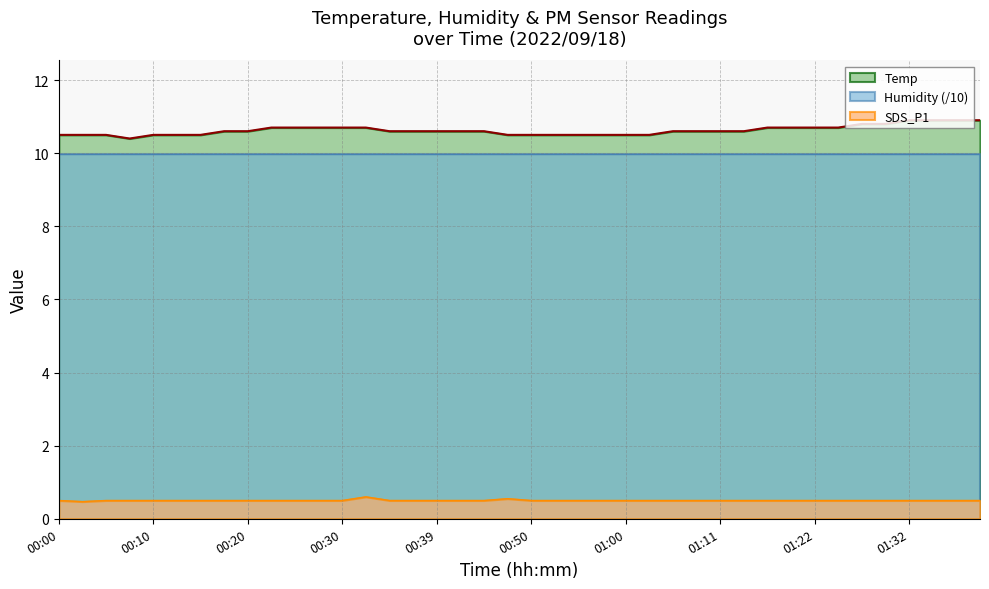

Rank the series by their maximum value, from lowest to highest.

SDS_P1, Humidity (/10), Temp